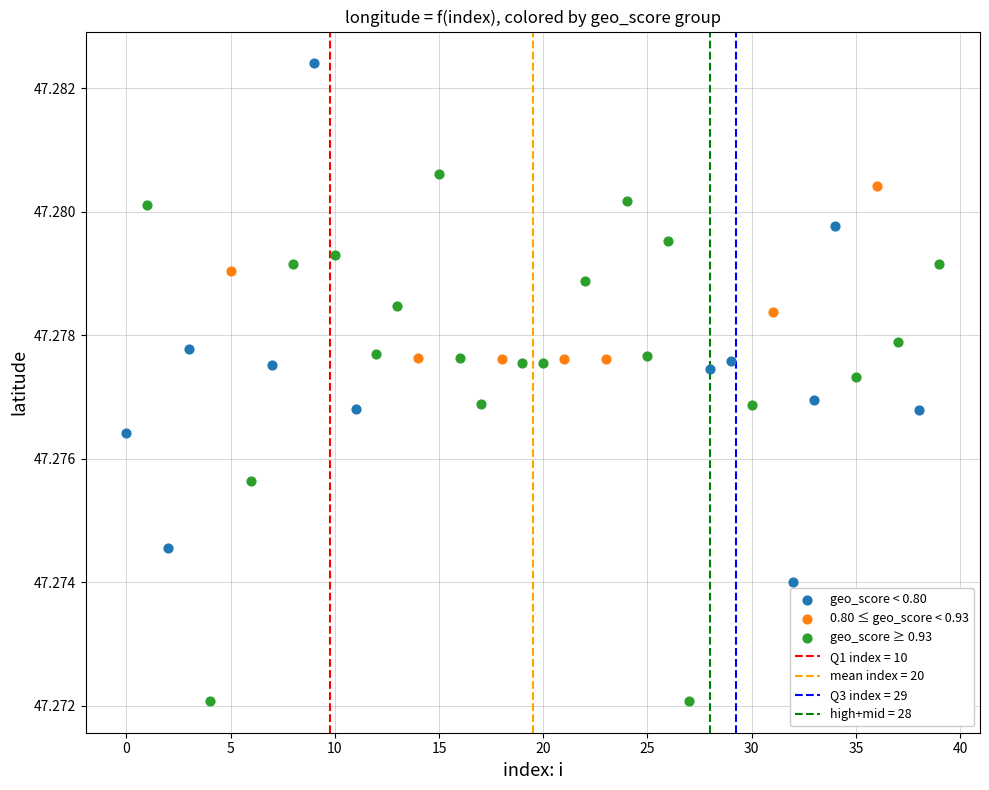

Which series contains the lowest Y value?

geo_score ≥ 0.93